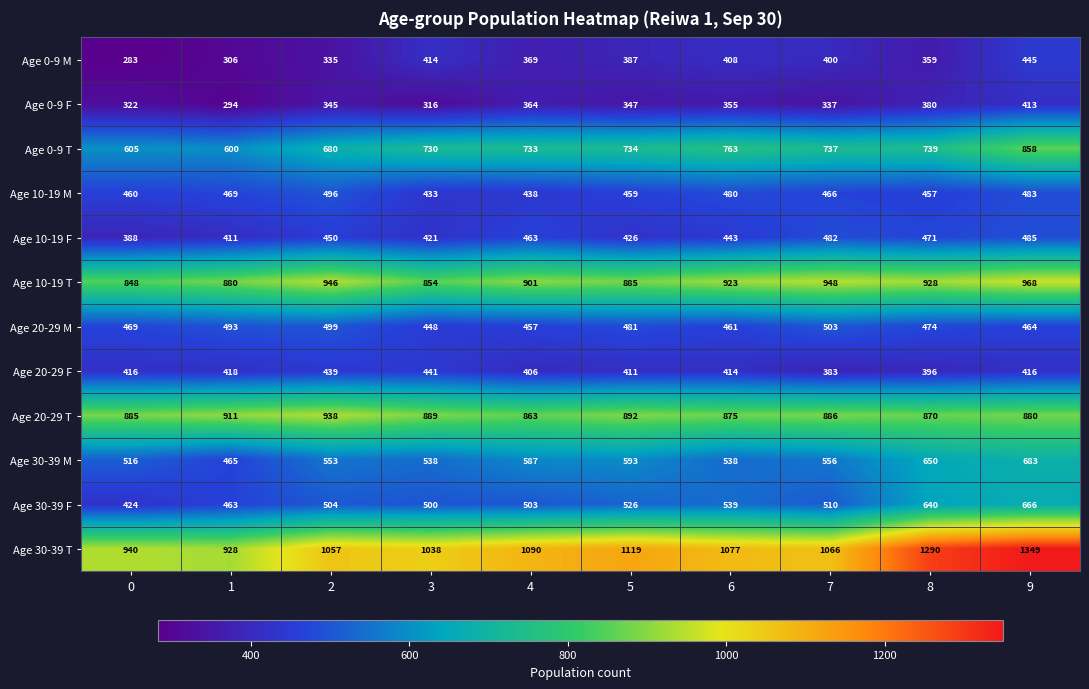

The value of Age 30-39 F at 7 is 299. True or false?

False